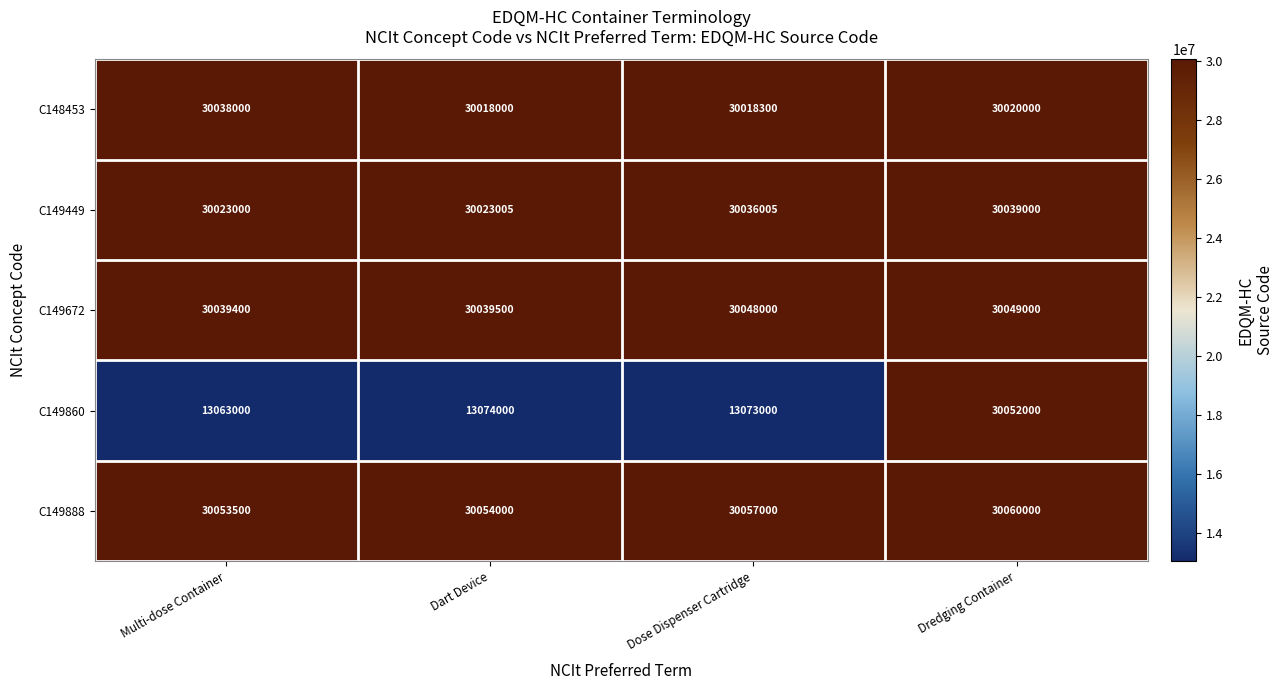

What is the sum of all C149860 values?

69262000